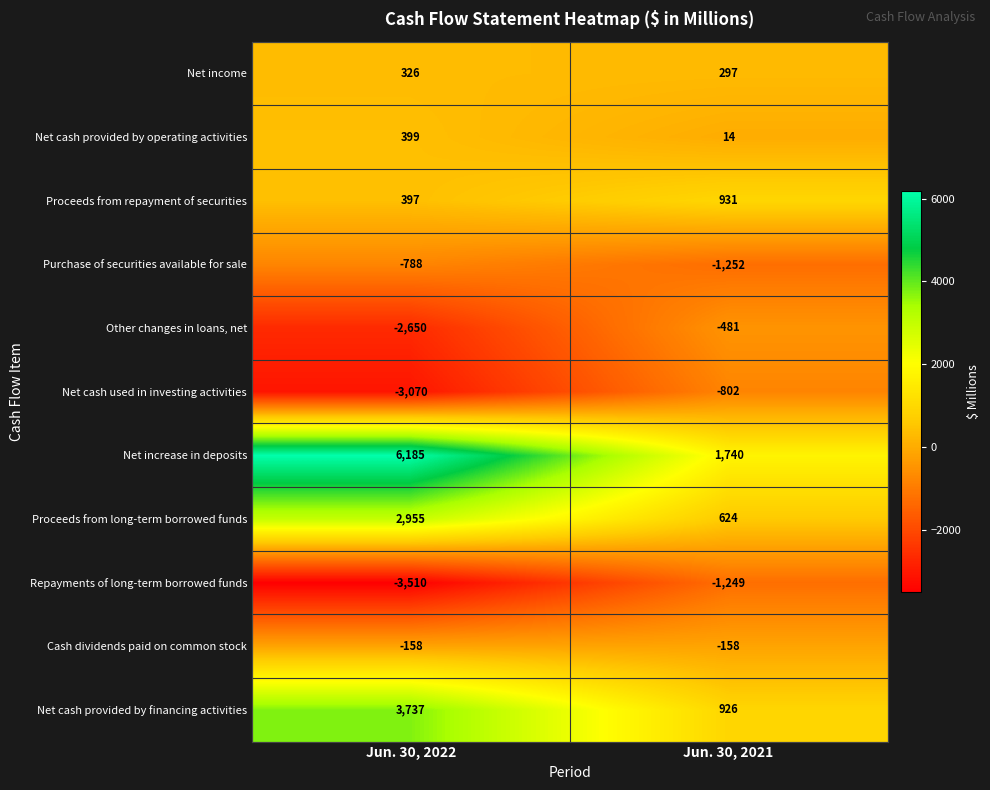

Which series has the widest spread of values?

Net increase in deposits